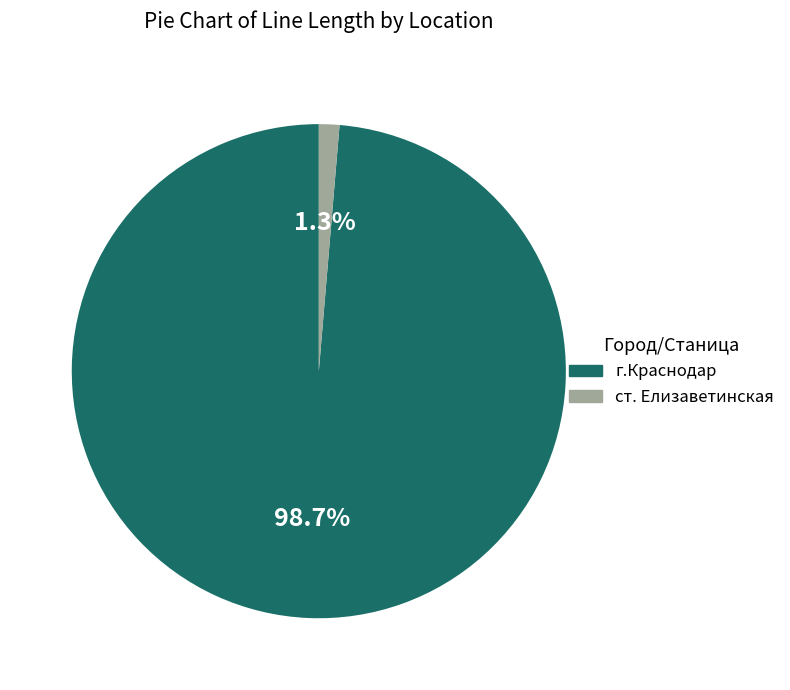

Rank the categories by value from lowest to highest.

ст. Елизаветинская, г.Краснодар